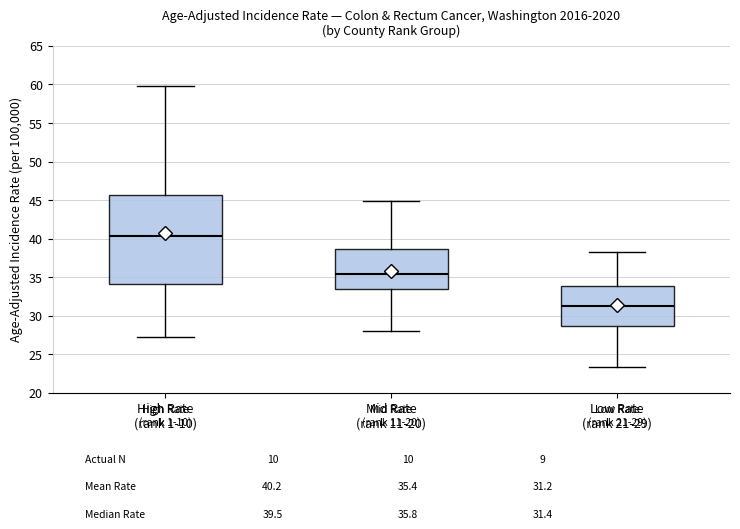

Which box is the tallest, from its lower edge to its upper edge?

High Rate (rank 1-10)